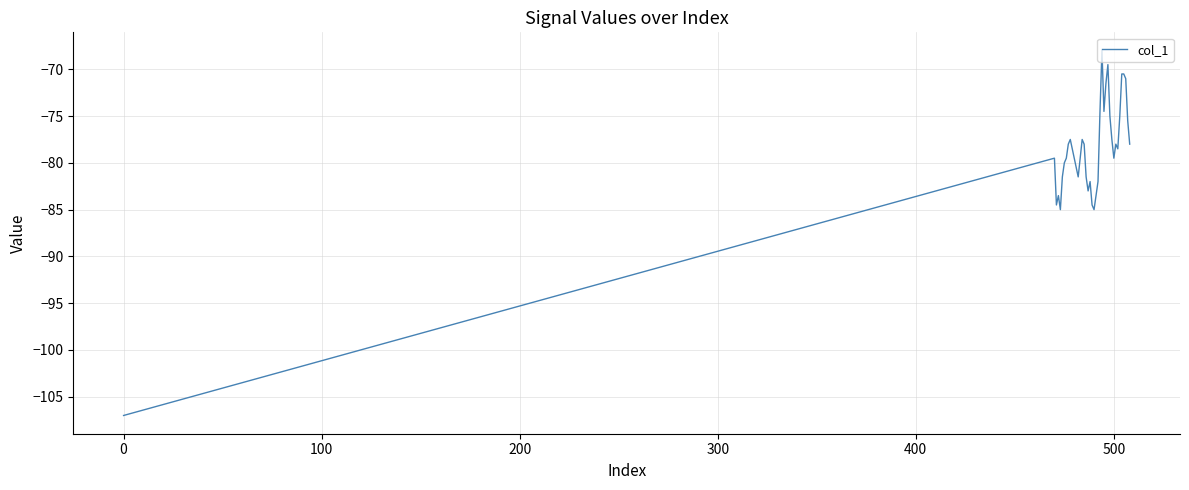

What is the greatest value displayed?

-68.0